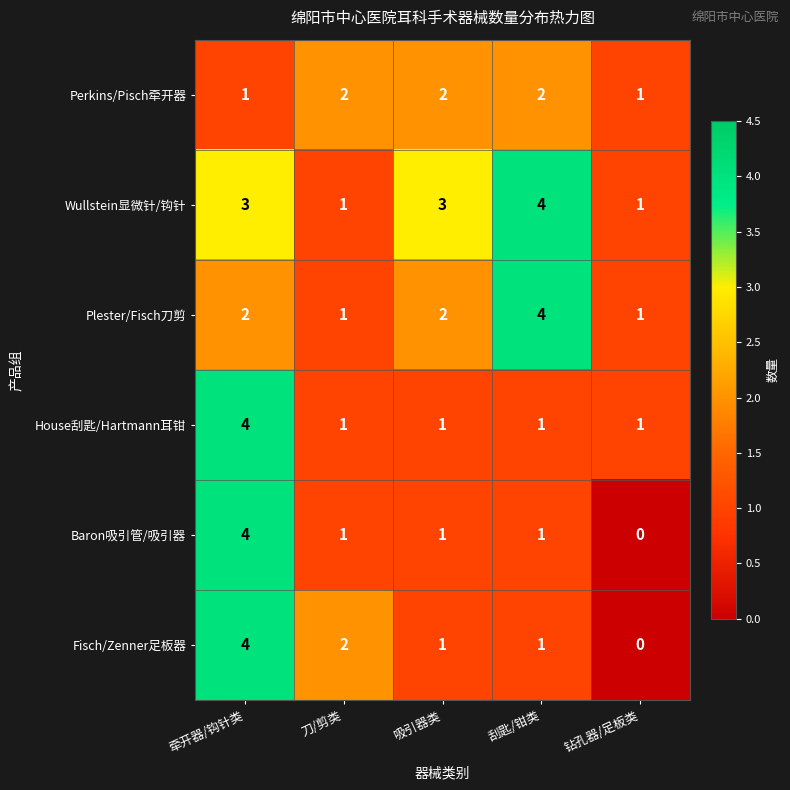

Which series has the largest total across all categories?

Wullstein显微针/钩针